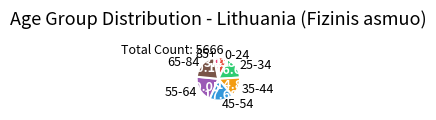

Is there a majority slice in this chart?

No